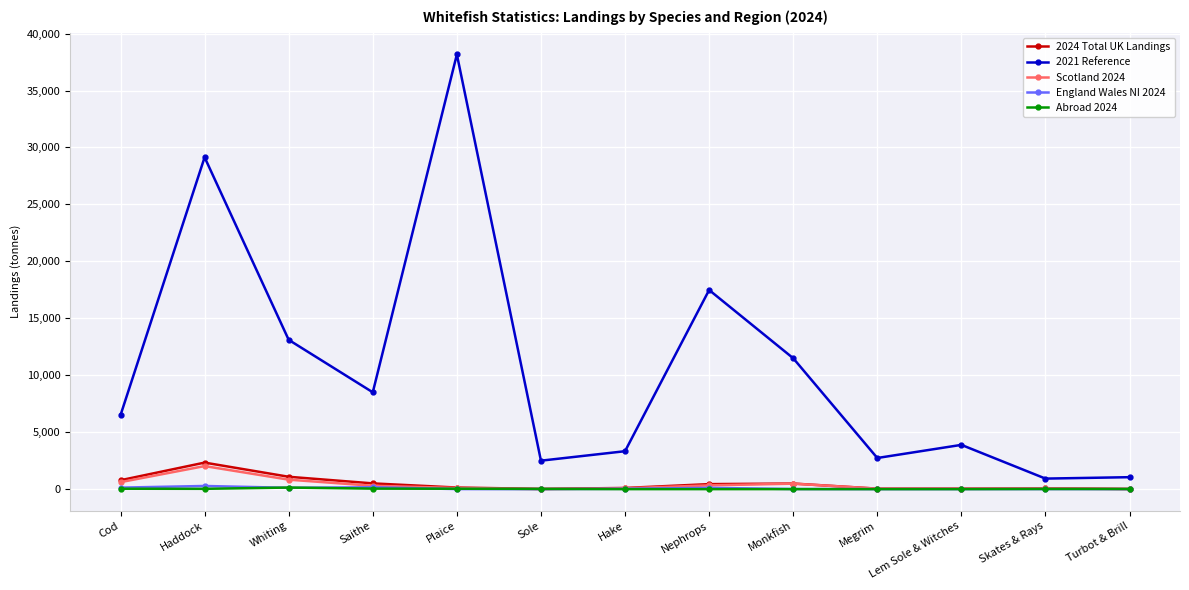

How many data points in 2024 Total UK Landings are above 140?

7